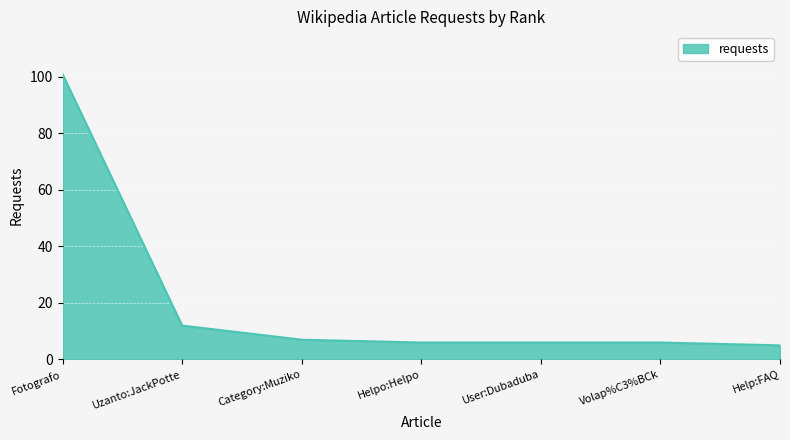

True or false: the data shows 2 at Category:Muziko.

False